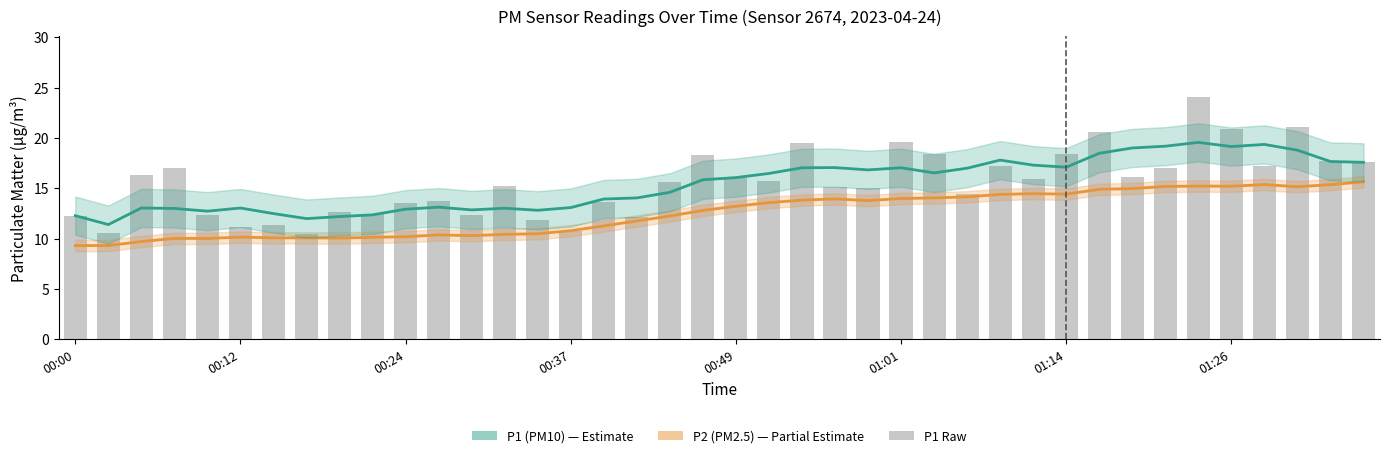

The P1 (PM10) series shows 18.8 at 37. True or false?

True